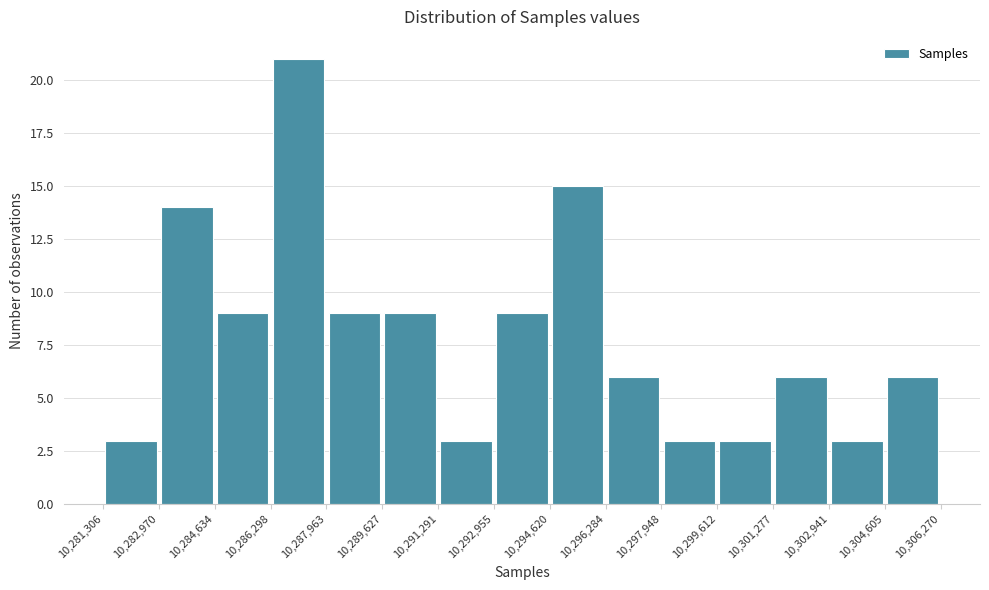

Reading left to right, list every bar in this chart as the range it spans on the x-axis followed by its height. The values are not printed on the chart, so give them approximately, as read against the axis.

10,281,306 to 10,282,970: 3
10,282,970 to 10,284,634: 14
10,284,634 to 10,286,298: 9
10,286,298 to 10,287,963: 21
10,287,963 to 10,289,627: 9
10,289,627 to 10,291,291: 9
10,291,291 to 10,292,955: 3
10,292,955 to 10,294,620: 9
10,294,620 to 10,296,284: 15
10,296,284 to 10,297,948: 6
10,297,948 to 10,299,612: 3
10,299,612 to 10,301,277: 3
10,301,277 to 10,302,941: 6
10,302,941 to 10,304,605: 3
10,304,605 to 10,306,270: 6